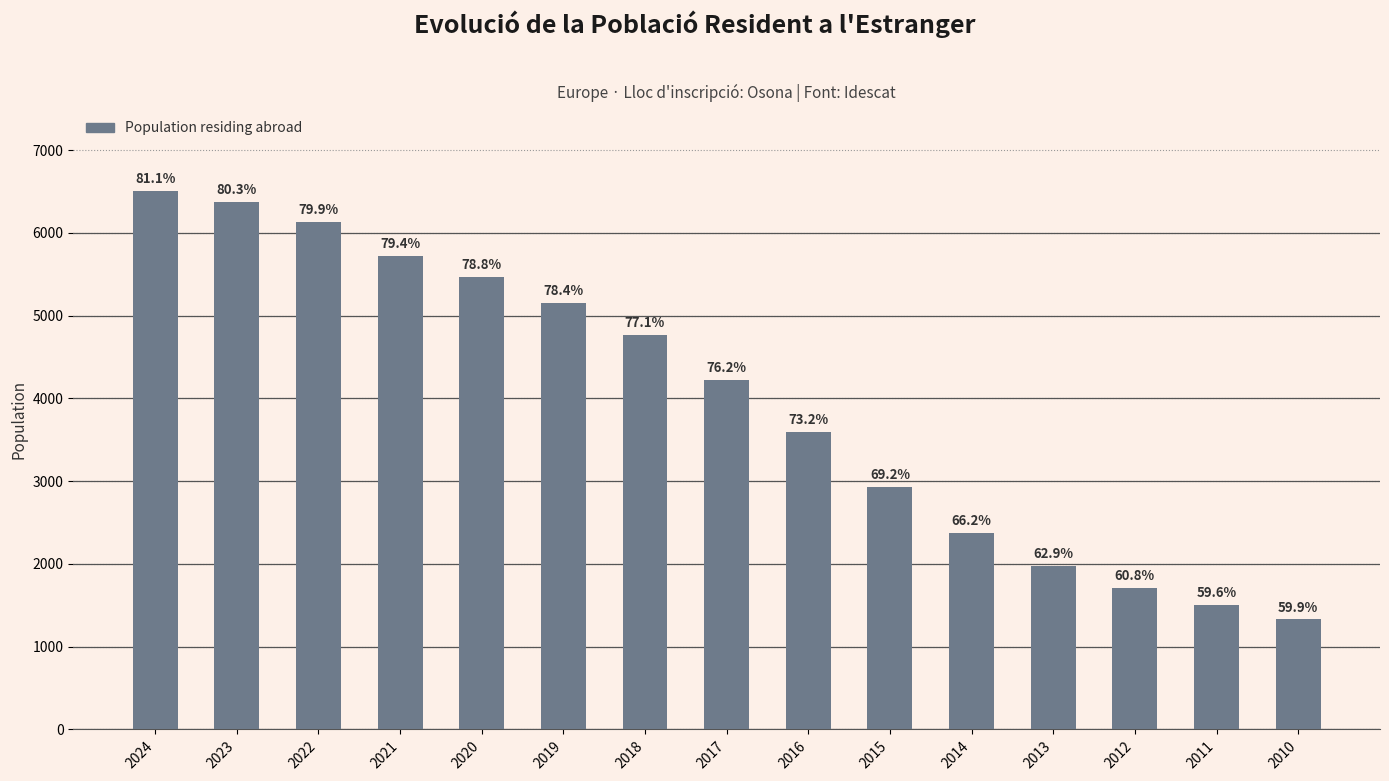

At which category does the chart reach its peak across all series?

2024